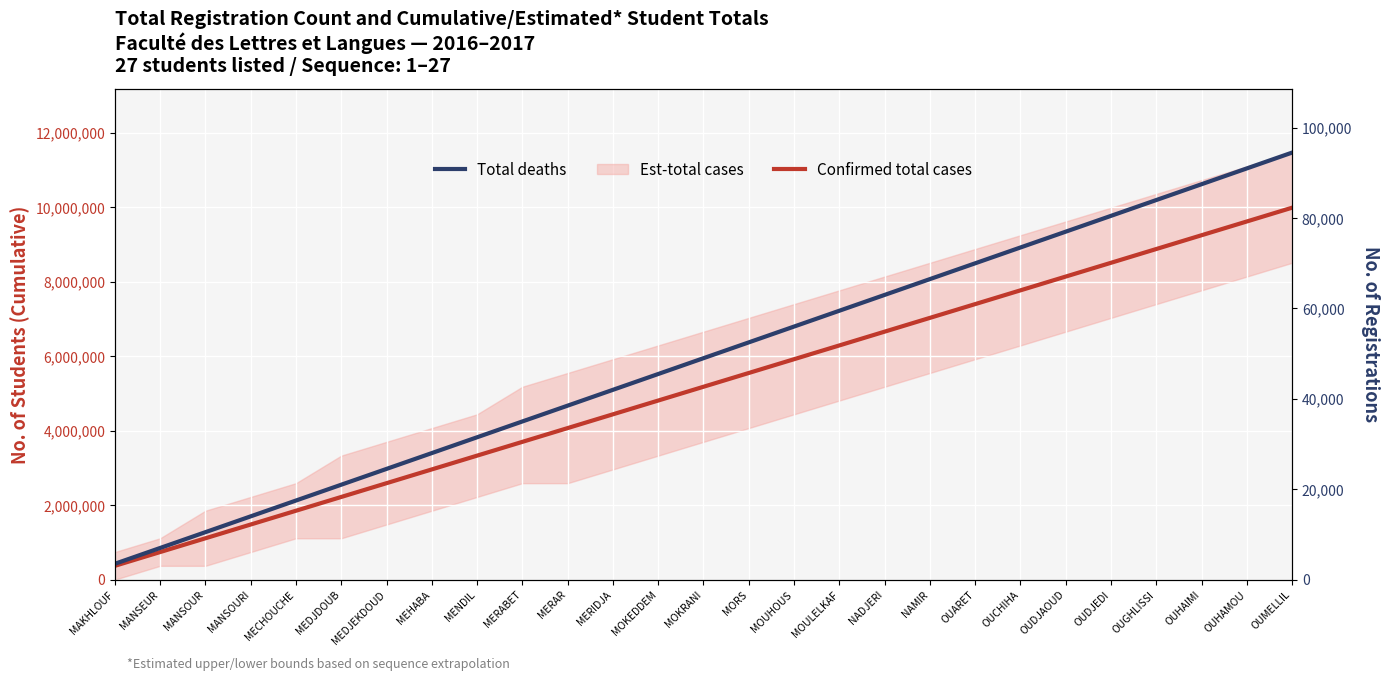

True or false: Total deaths and Confirmed total cases intersect in this chart.

False